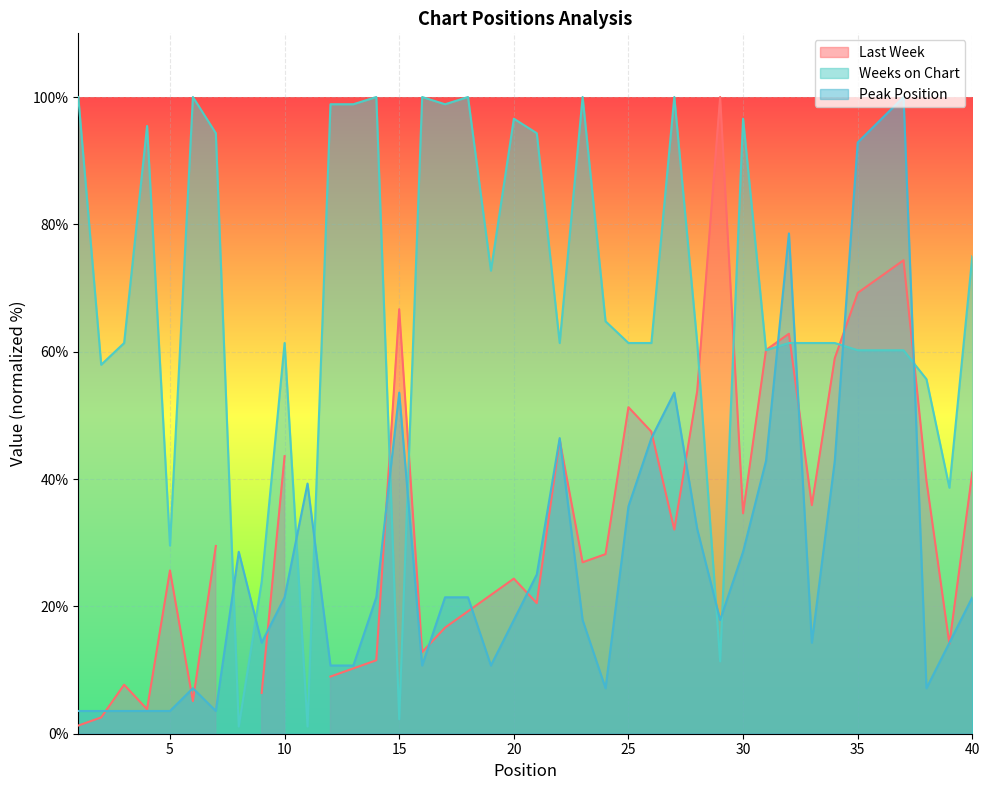

What is the value of the Weeks on Chart point at the 11th from the left?

1.1